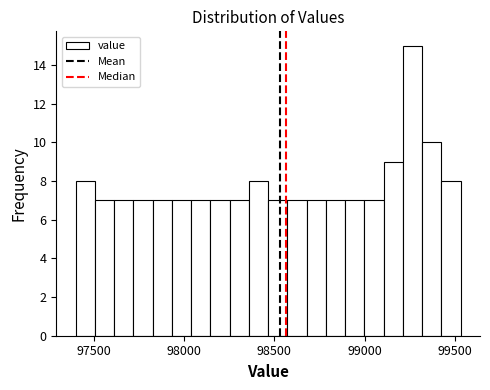

Around what value on the x-axis is the tallest bar? Give the approximate position of its centre, as read against the axis.

99250